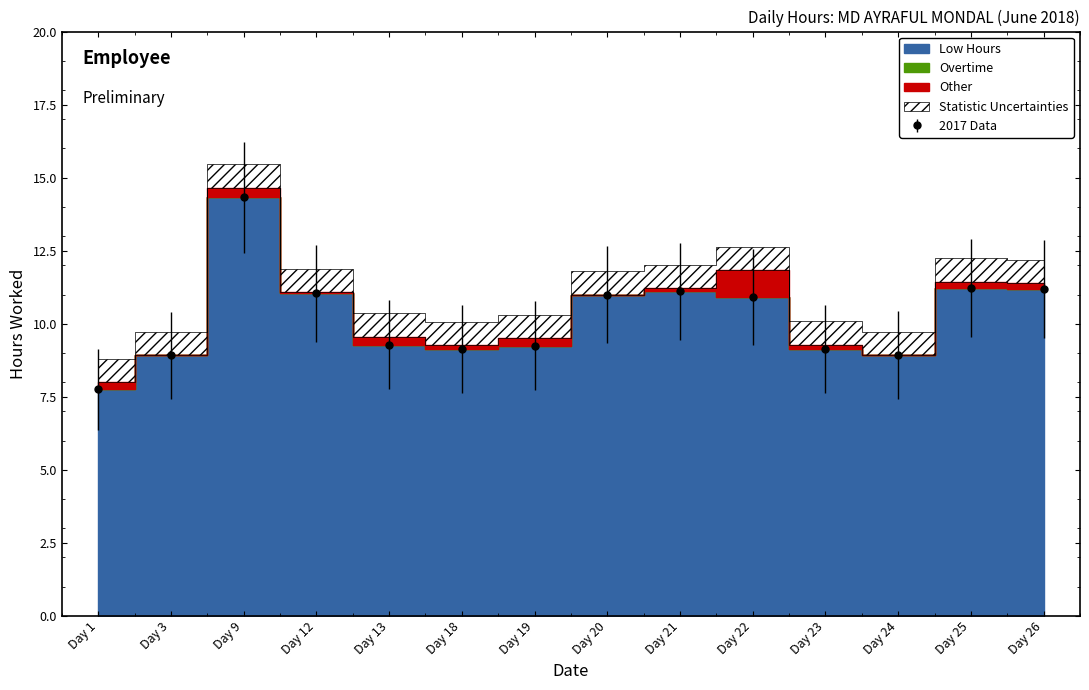

Which series has the largest total across all categories?

Low Hours